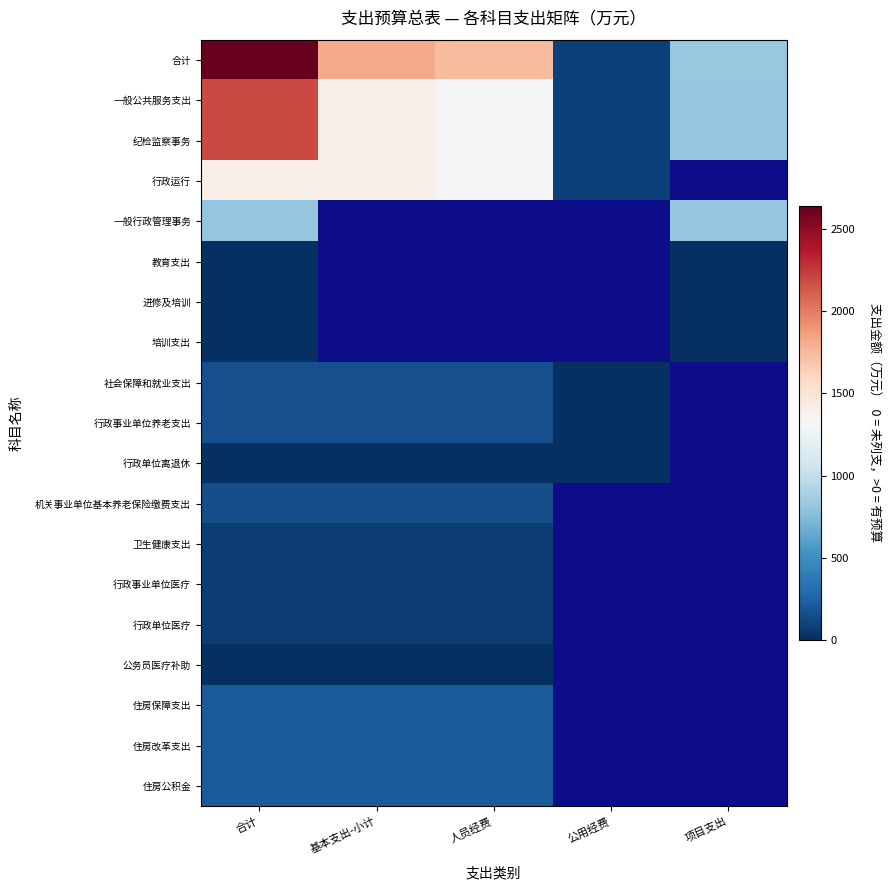

Which has a higher value, 公用经费 or 项目支出?

项目支出